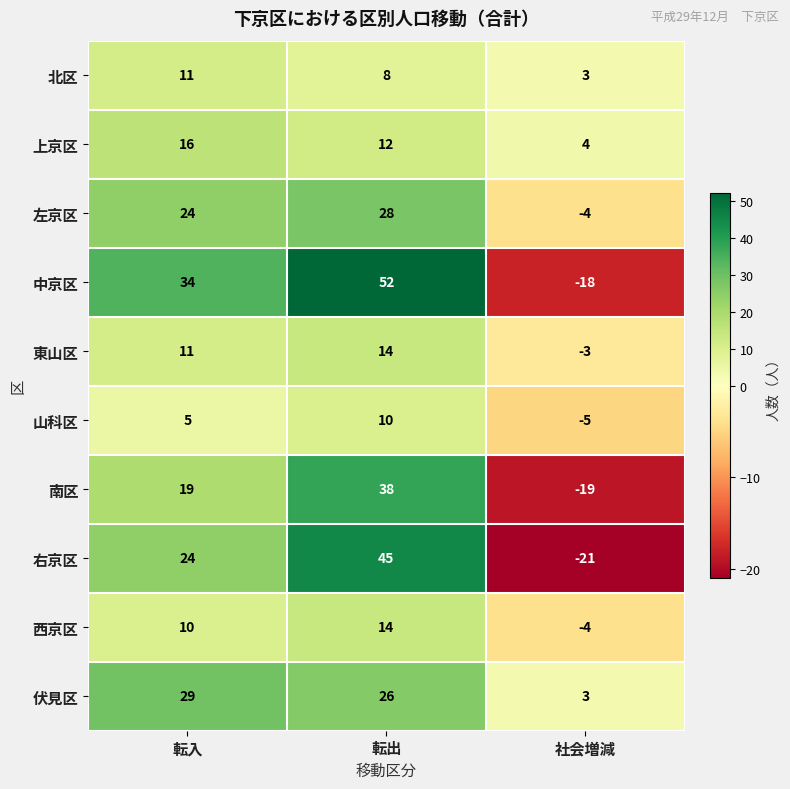

True or false: 伏見区 has a value of 26 at 転出.

True